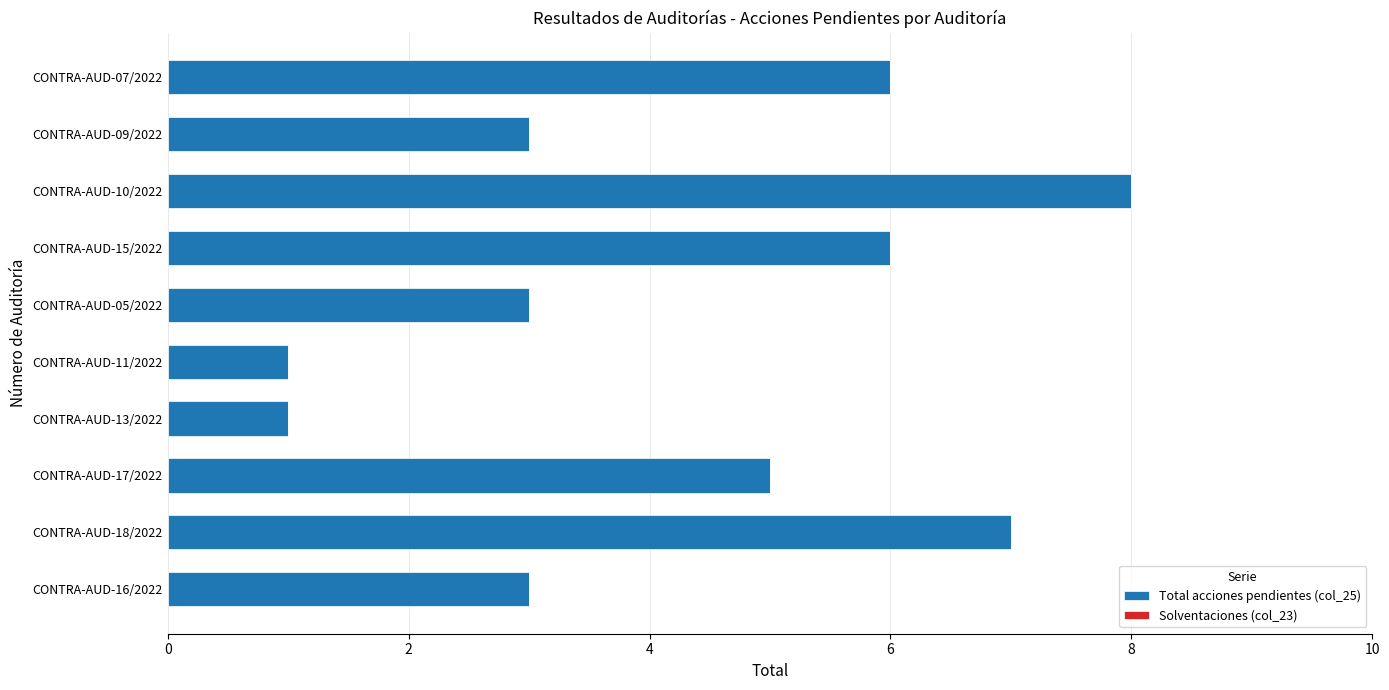

What is the ratio of the value at CONTRA-AUD-17/2022 to the value at CONTRA-AUD-07/2022?

0.8